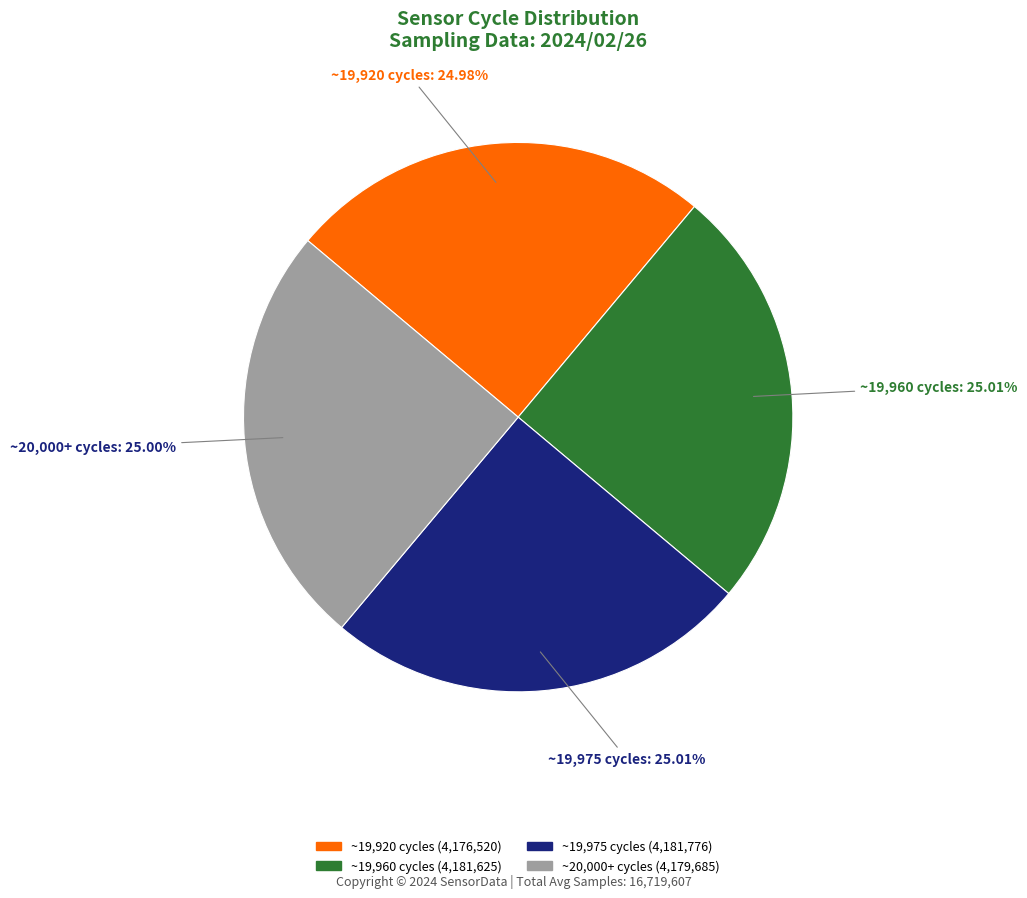

Does any single category account for the majority?

No